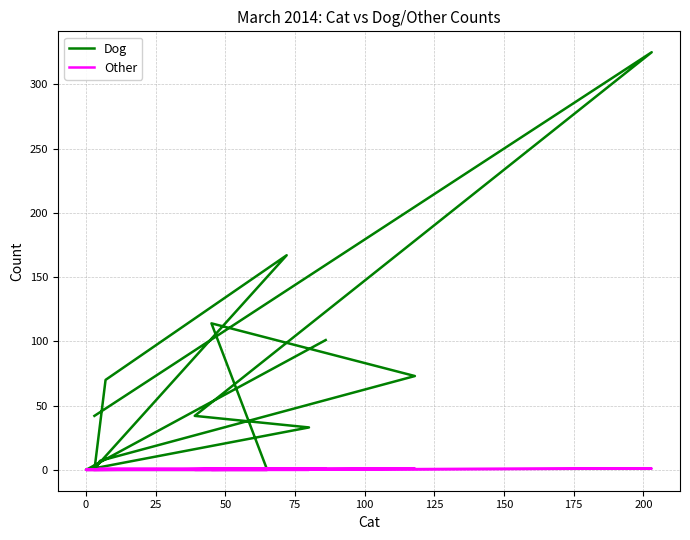

True or false: Other and Dog cross at least once.

False